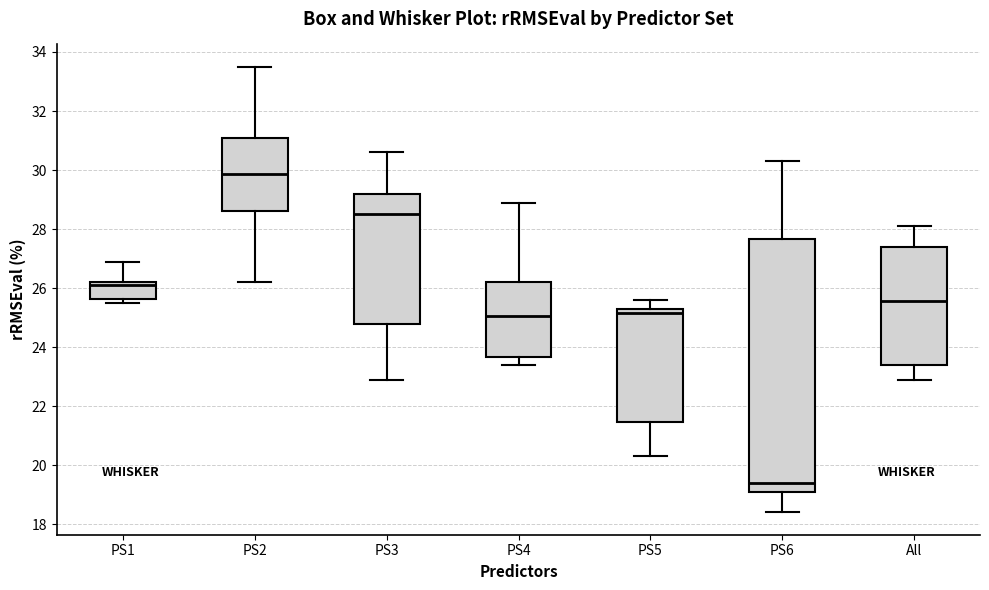

Where does the median line of the box for PS5 sit on the y-axis? The values are not printed on the chart, so give them approximately, as read against the axis.

25.2